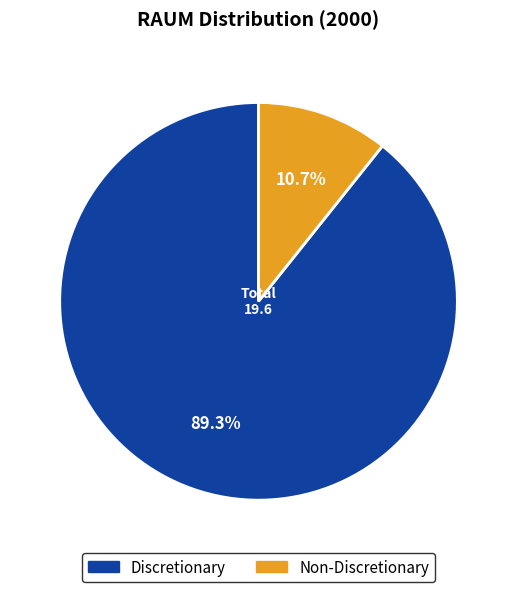

True or false: Discretionary accounts for 99% of the total.

False